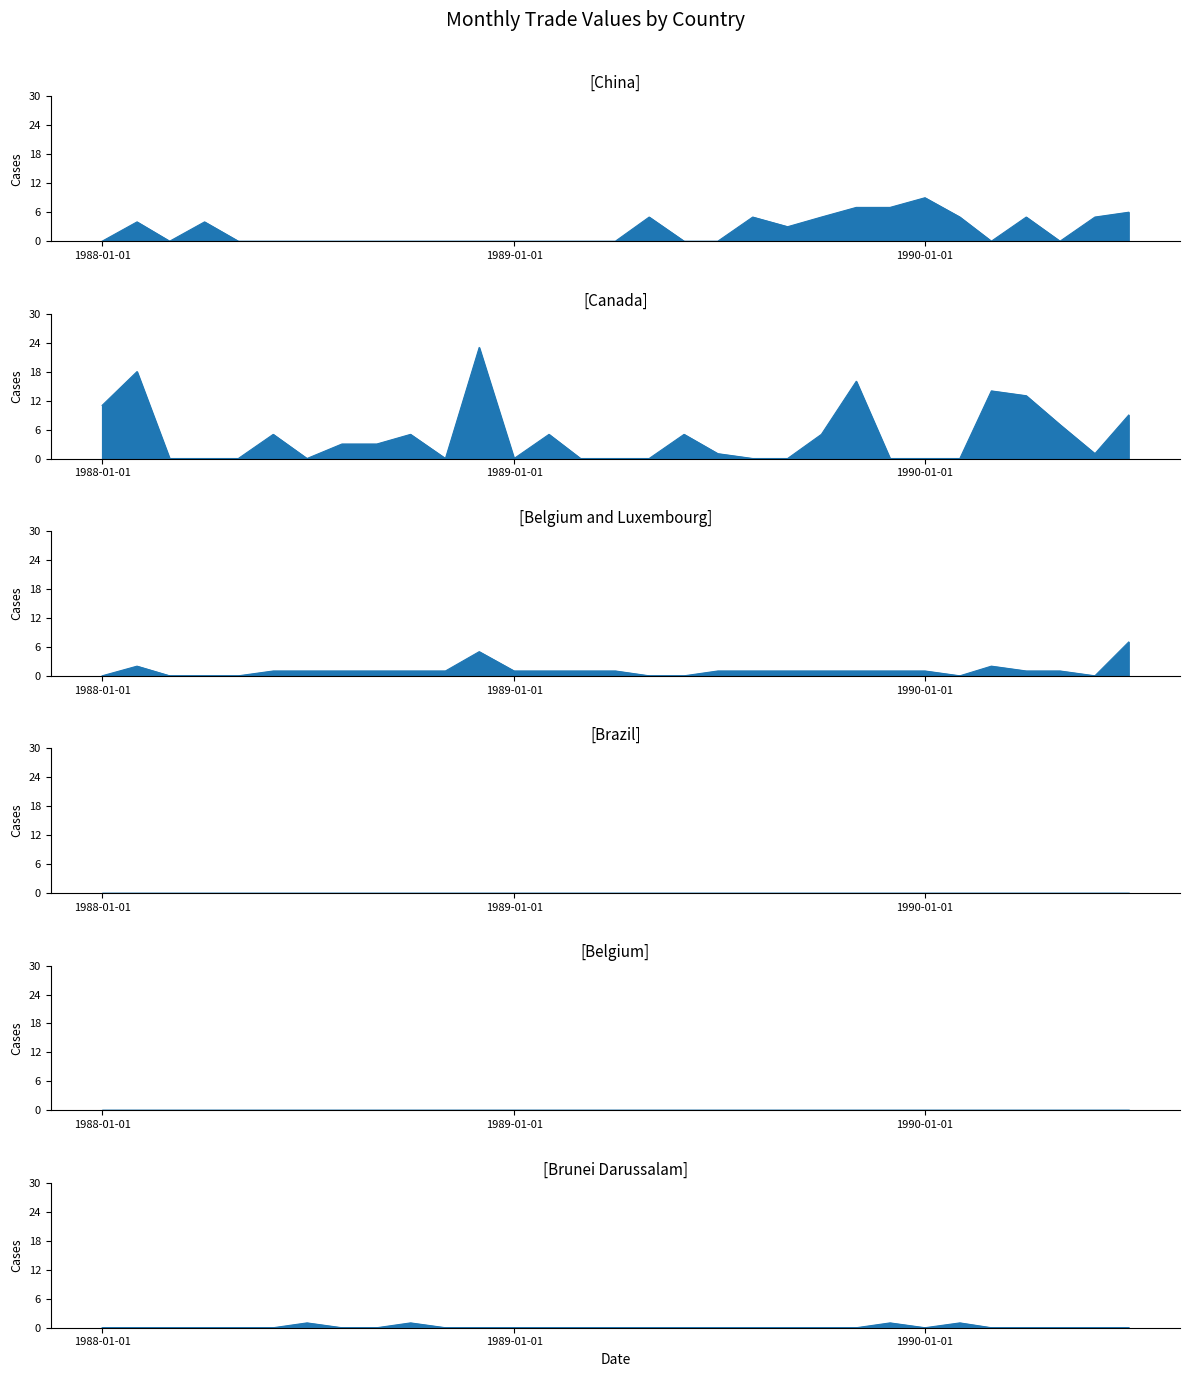

How many times do Brunei Darussalam and Belgium and Luxembourg cross each other?

2